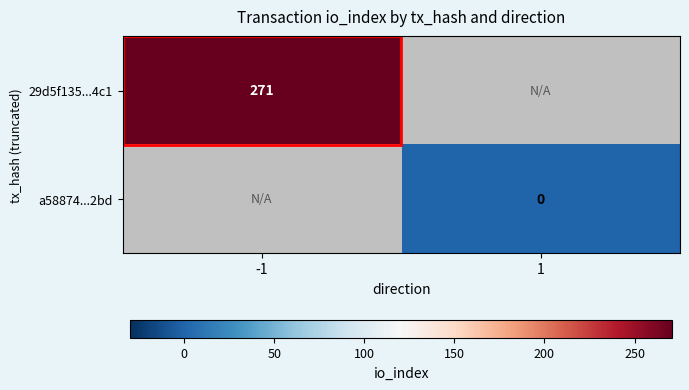

Is it true that 29d5f135...4c1 equals 271 at -1?

True